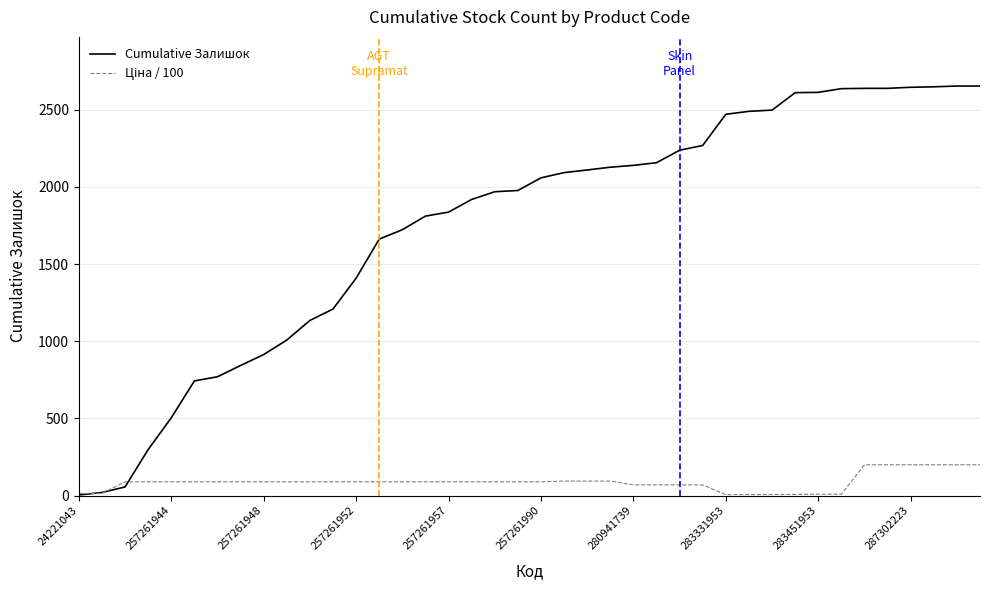

Which series has the widest spread of values?

Cumulative Залишок